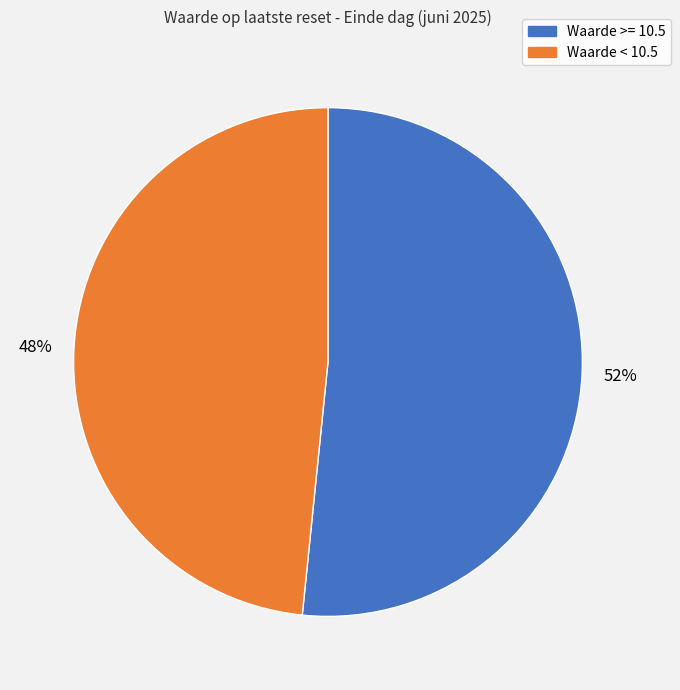

Is there a majority slice in this chart?

Yes